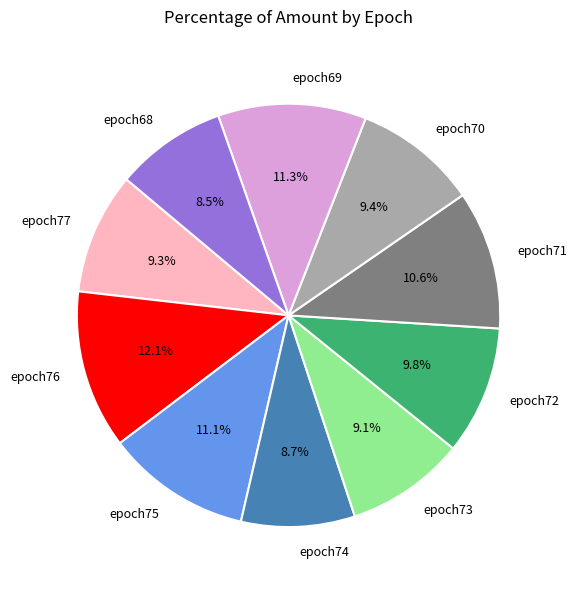

What percentage is the epoch76 slice, to the nearest percent?

12%